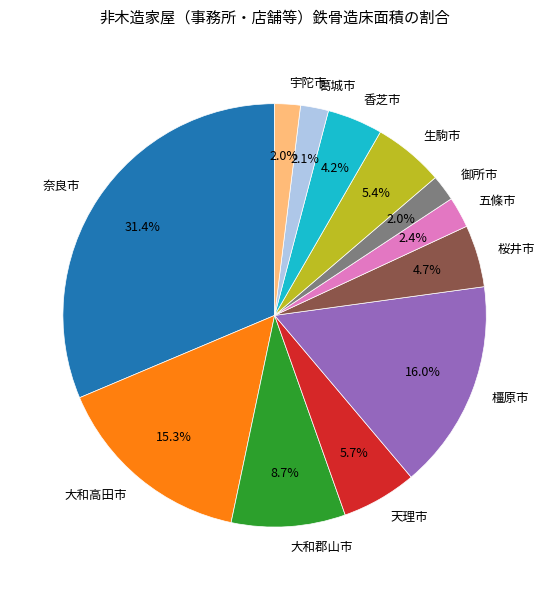

Which category has the biggest portion of the pie?

奈良市